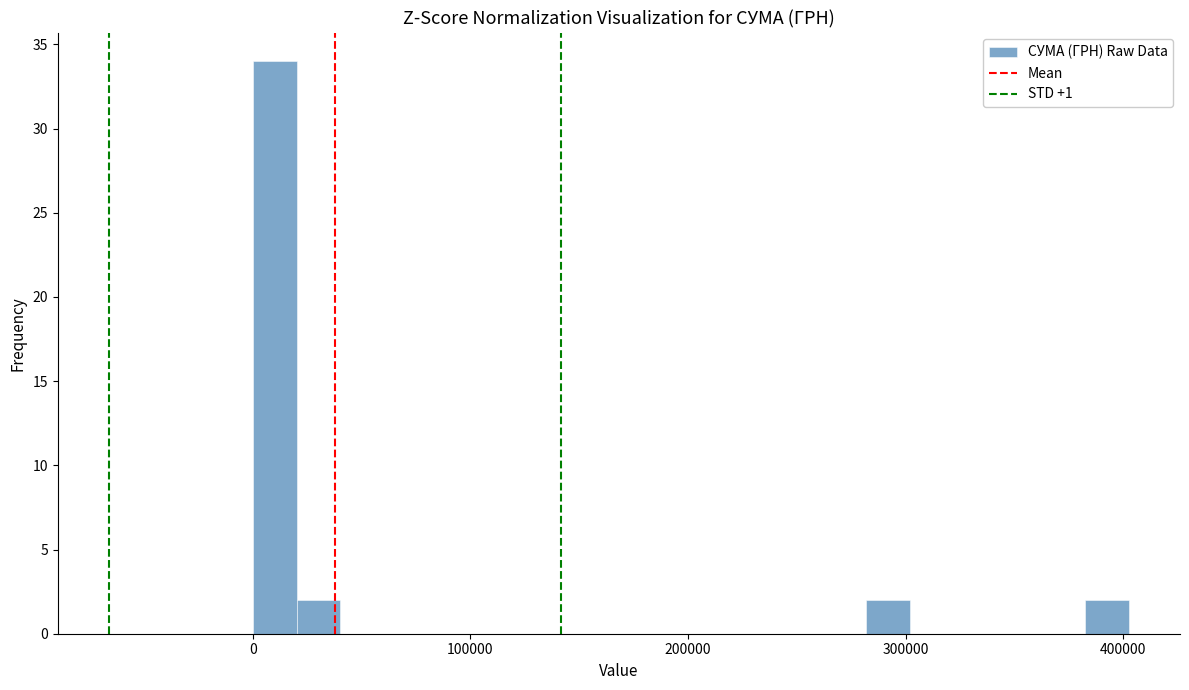

Read against the x-axis, roughly where is the centre of the tallest bar?

10000